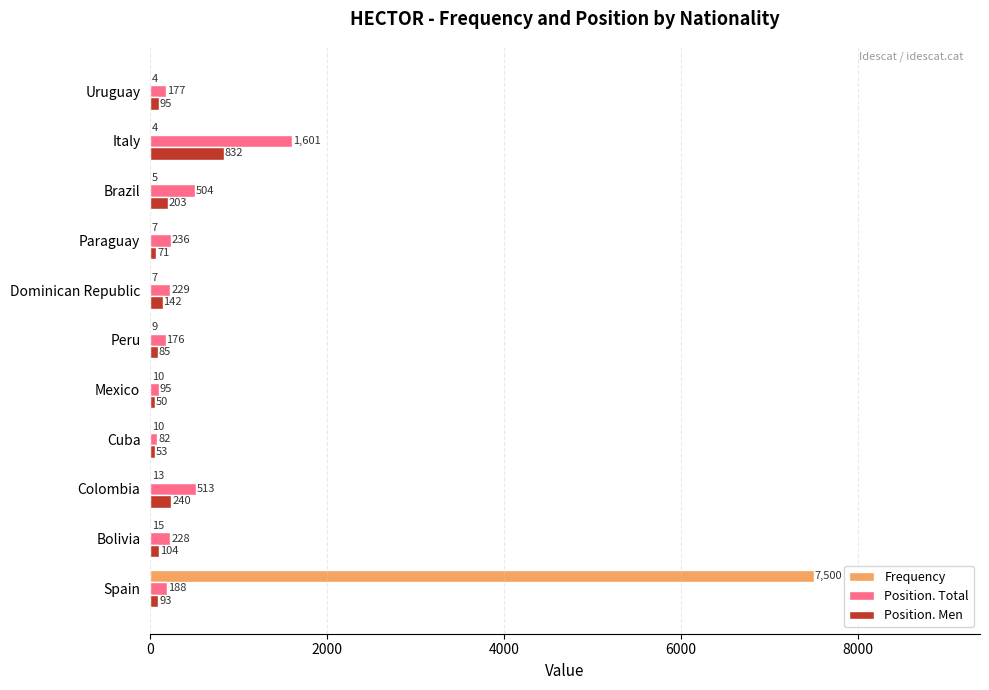

At which label is Position. Men closest to 441?

Colombia